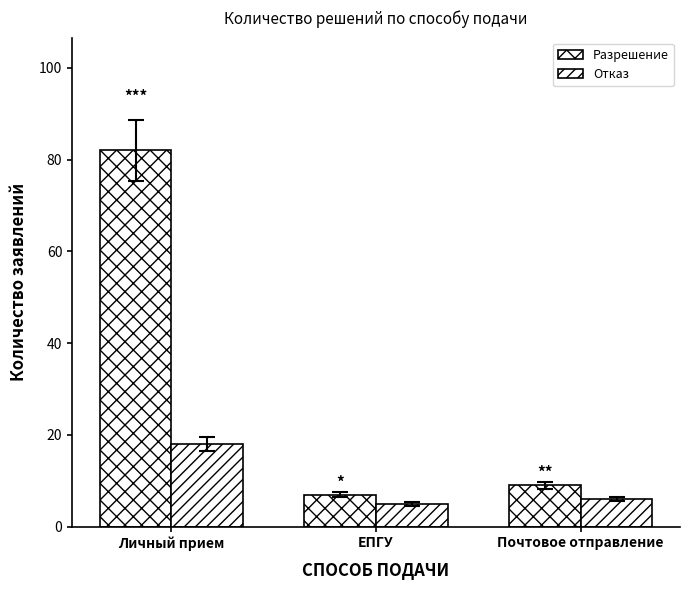

Count the number of categories in the chart.

3